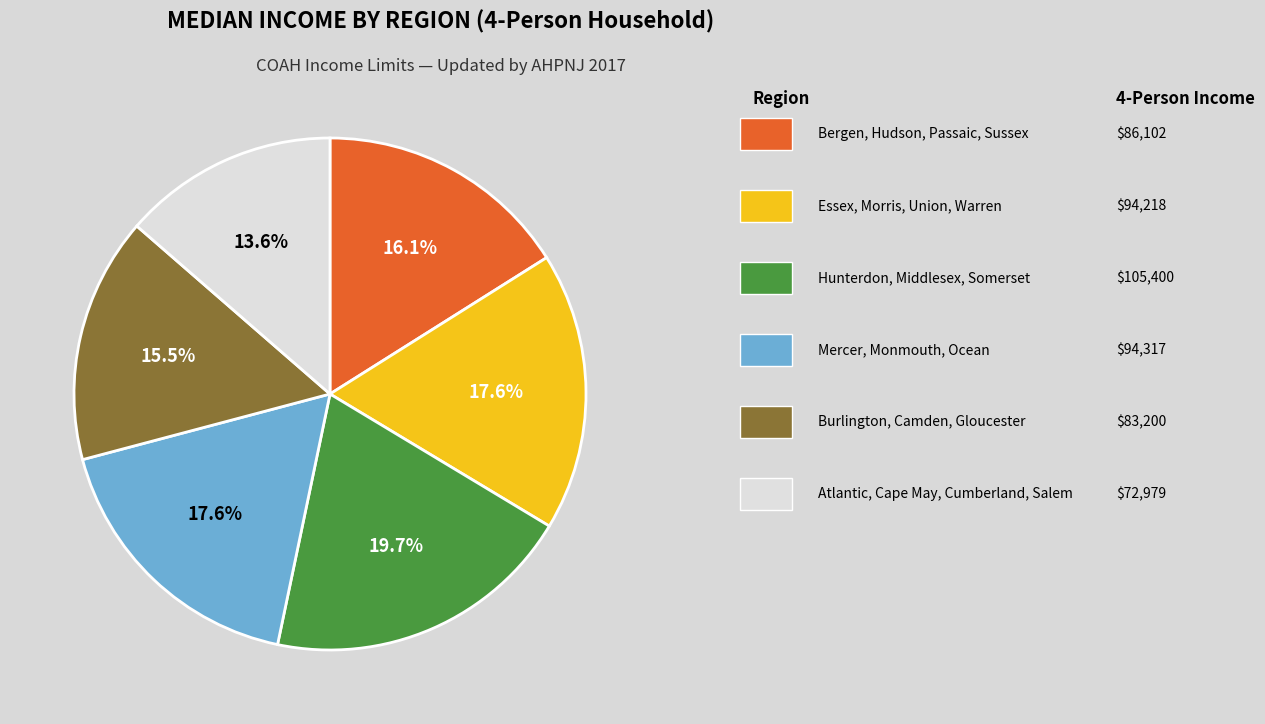

Does any single category account for the majority?

No